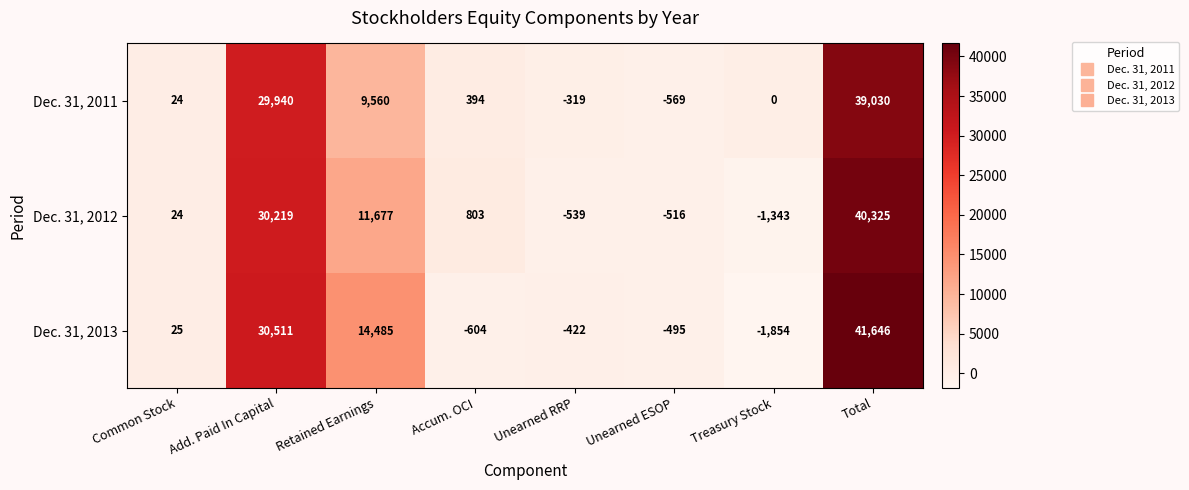

How many distinct data groups are displayed?

3